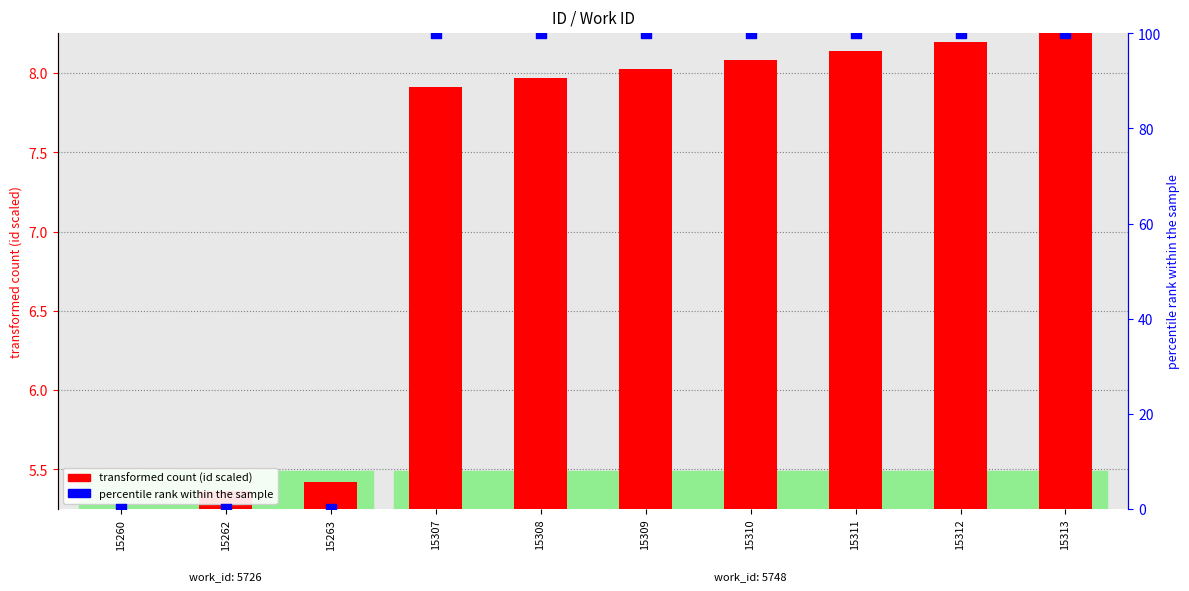

What are all the series names shown in the legend?

transformed count (id scaled), percentile rank within the sample